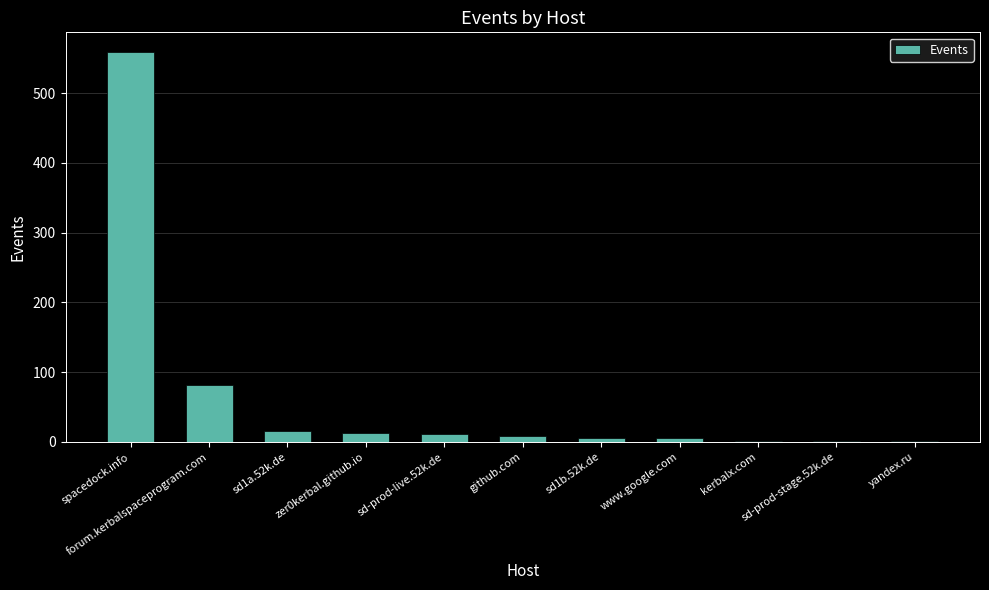

Are the bars horizontal?

No